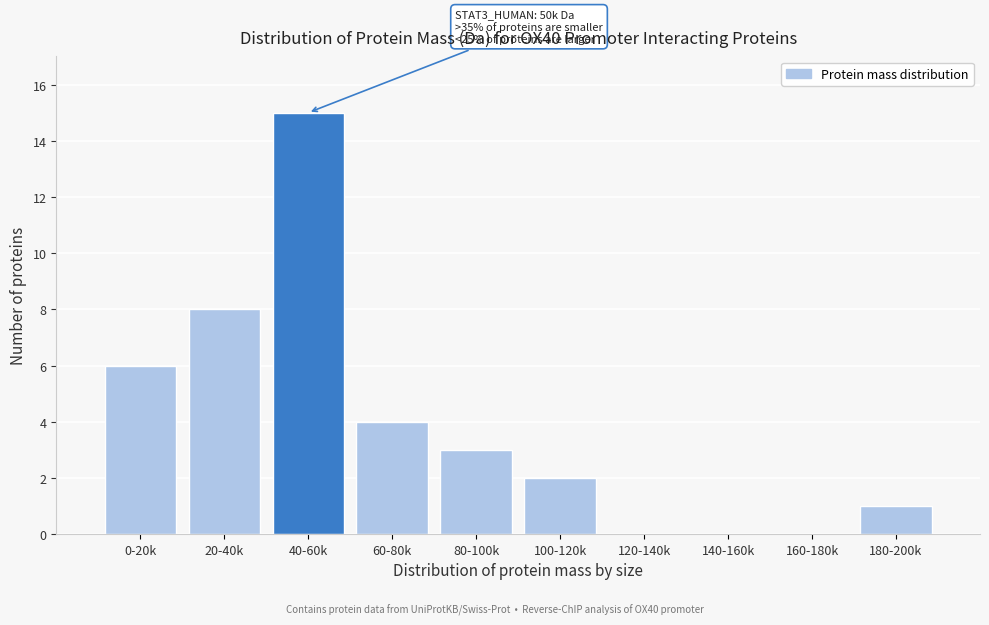

Reading left to right, transcribe all the data shown in this chart.

0-20k=6	20-40k=8	40-60k=15	60-80k=4	80-100k=3	100-120k=2	120-140k=0	140-160k=0	160-180k=0	180-200k=1